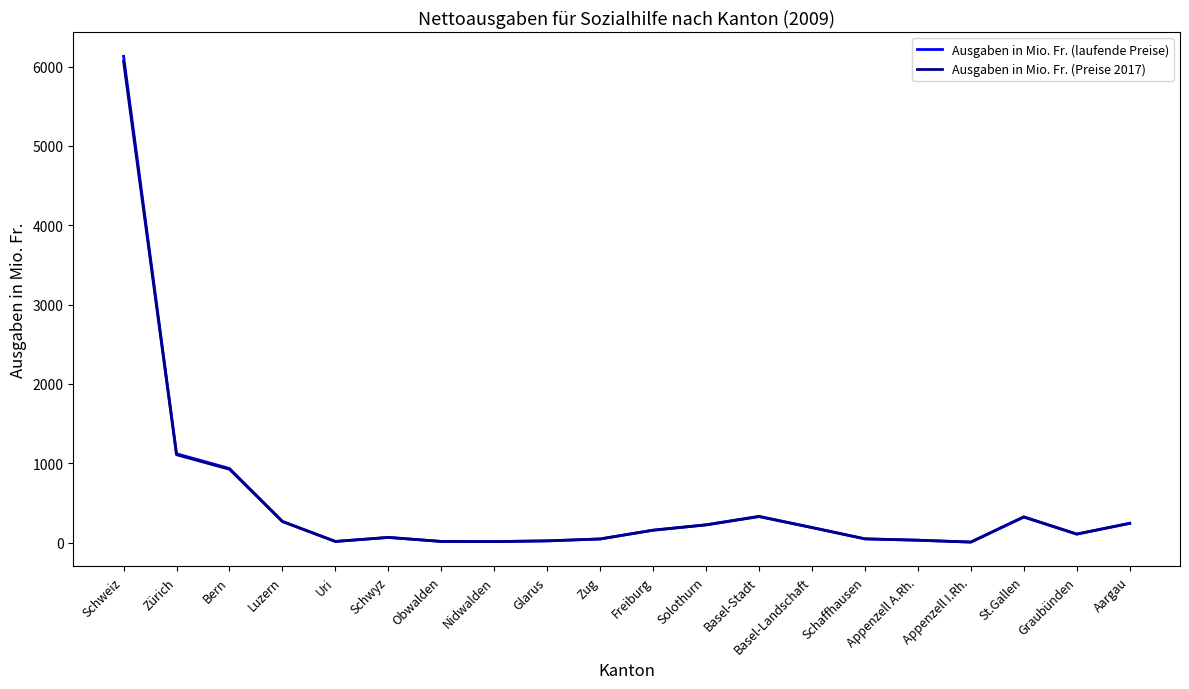

What is the maximum value shown in the chart?

6130.5